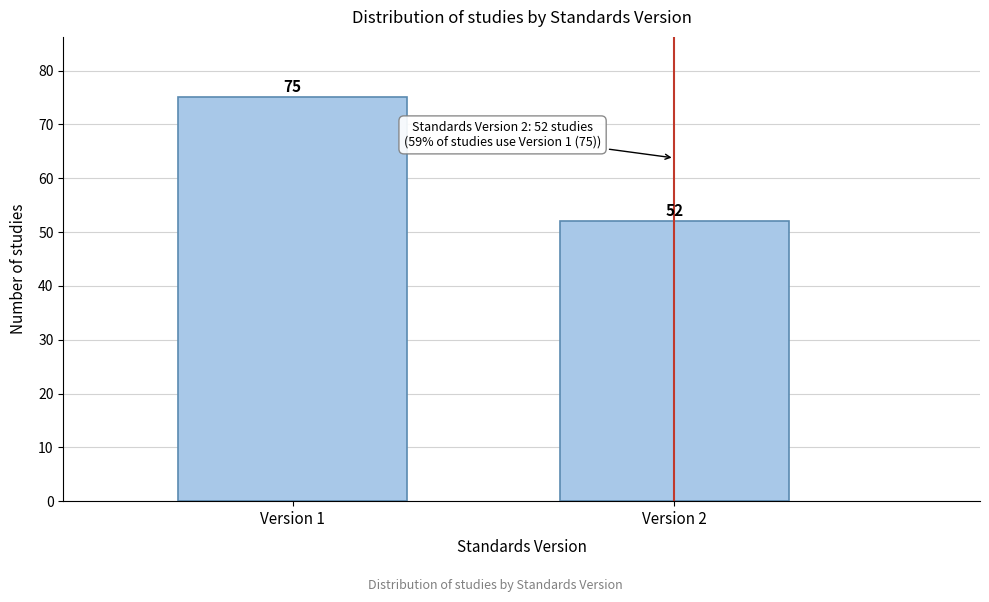

Reading left to right, list all the values displayed in this chart.

75	52